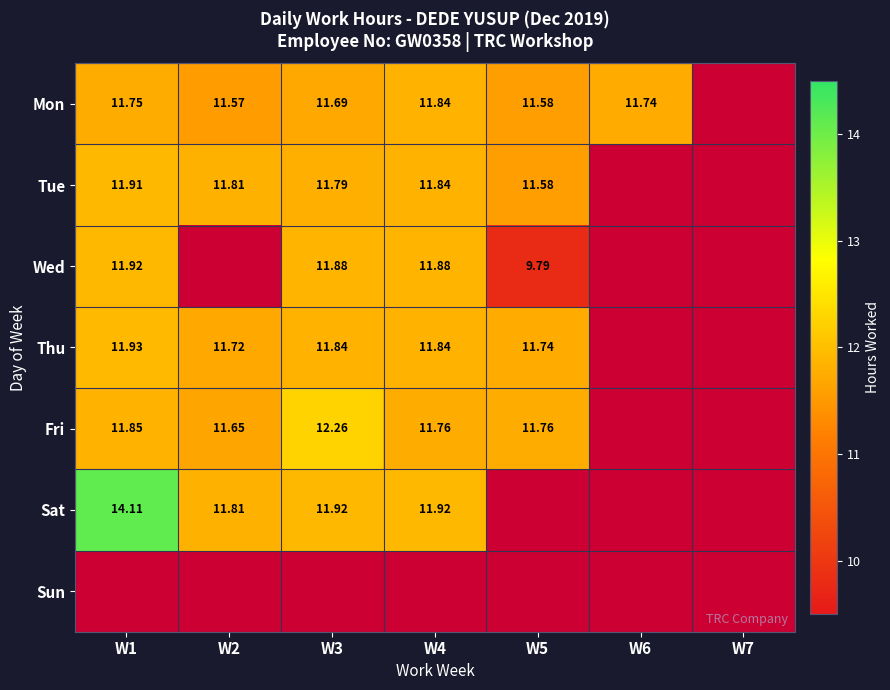

How many values in Fri are above zero?

5